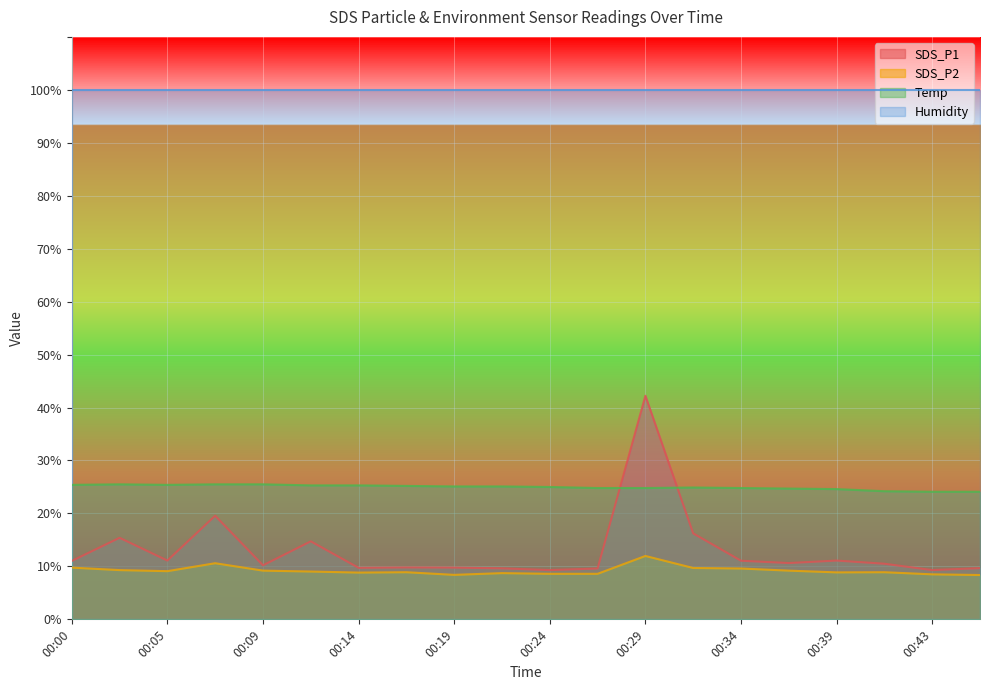

Which series has the widest spread of values?

SDS_P1